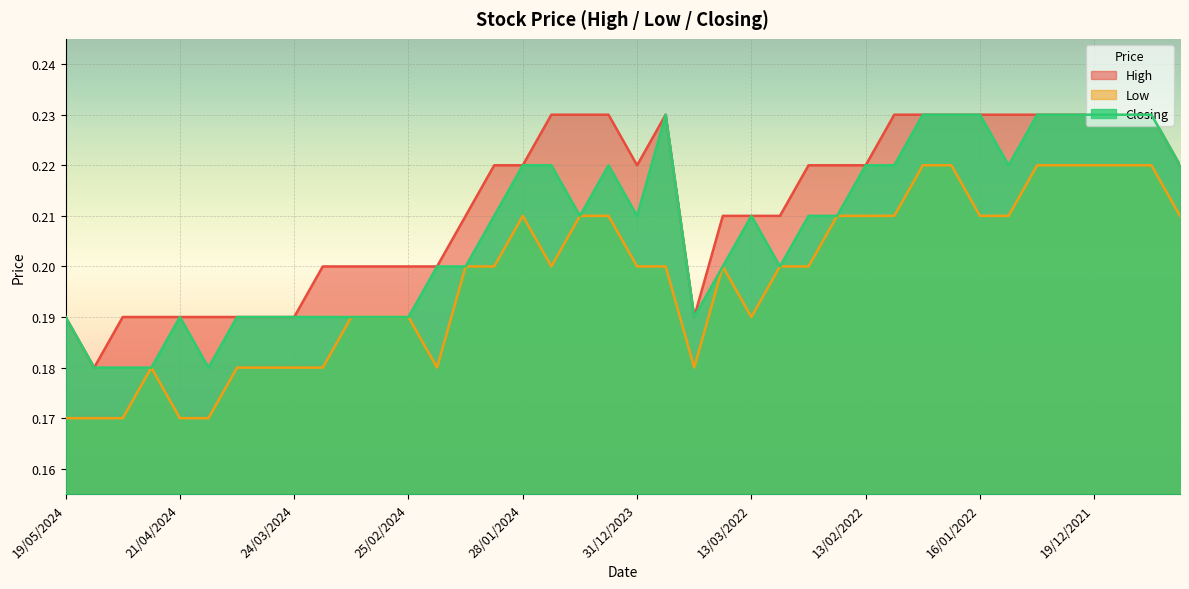

How many Closing values are between 0 and 1?

40